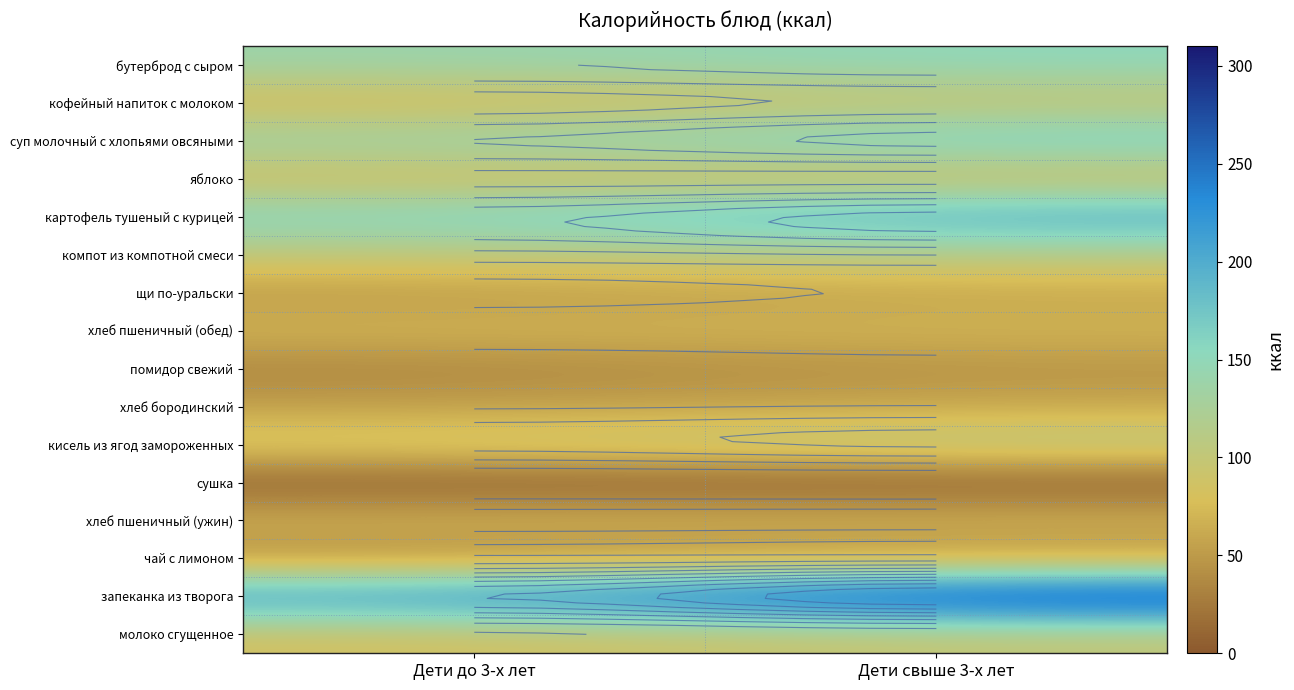

True or false: щи по-уральски has a value of 65.8 at Дети до 3-х лет.

False